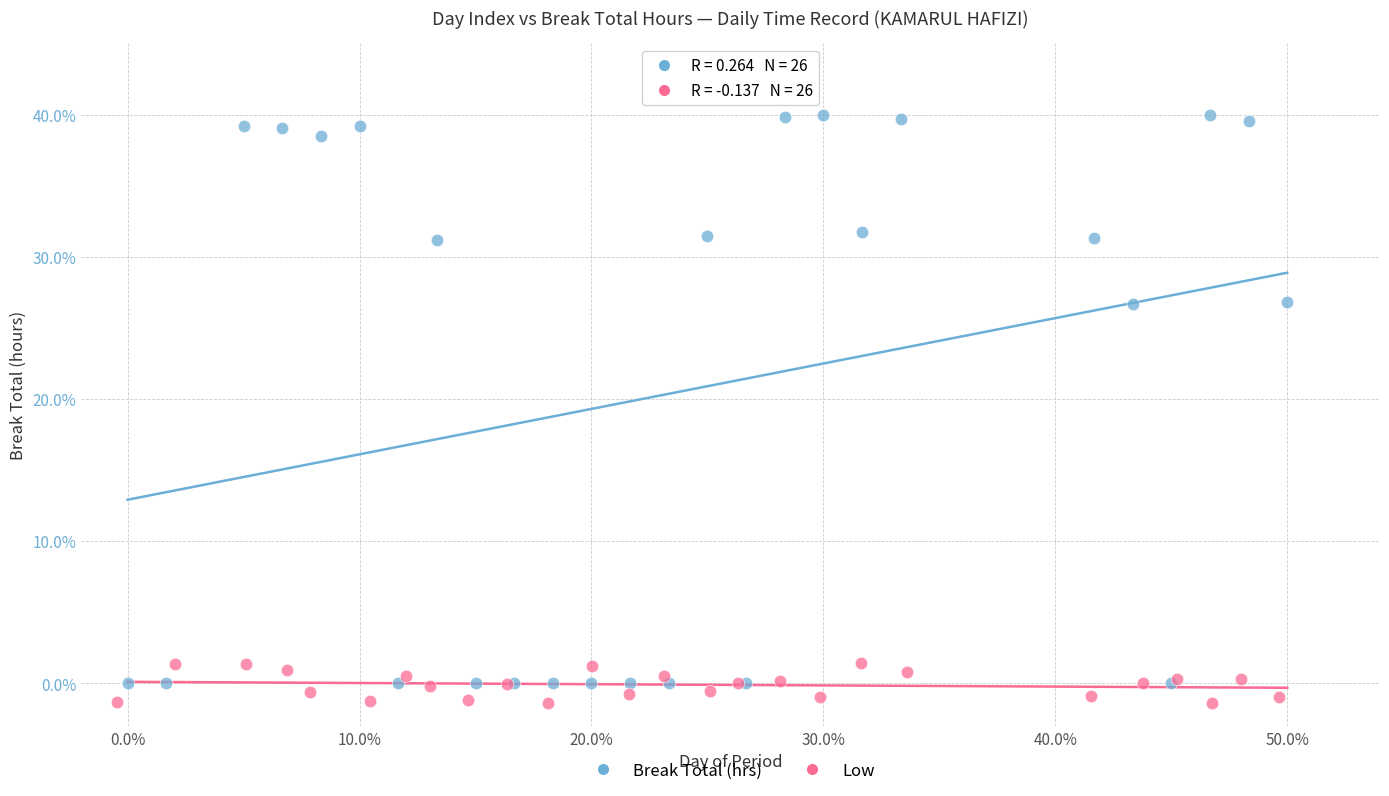

Which series reaches the maximum Y coordinate?

Break Total (hrs)